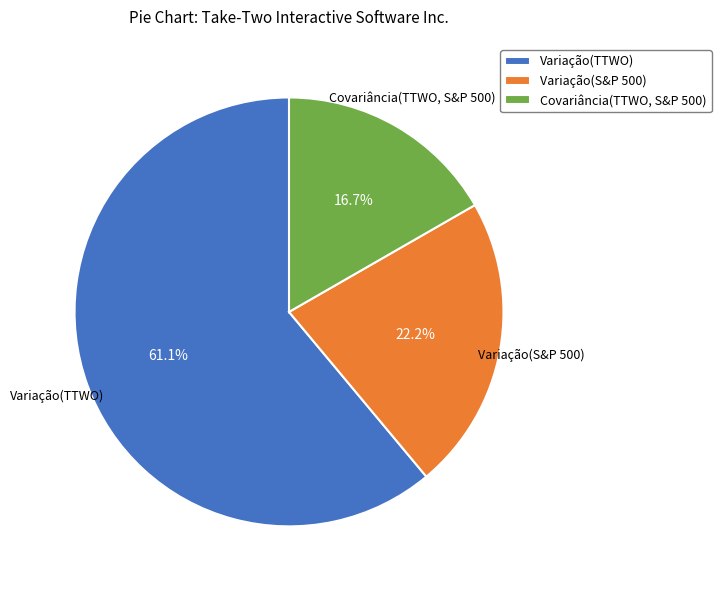

Approximately how many times larger is the value at Covariância(TTWO, S&P 500) compared to Variação(TTWO)?

0.3